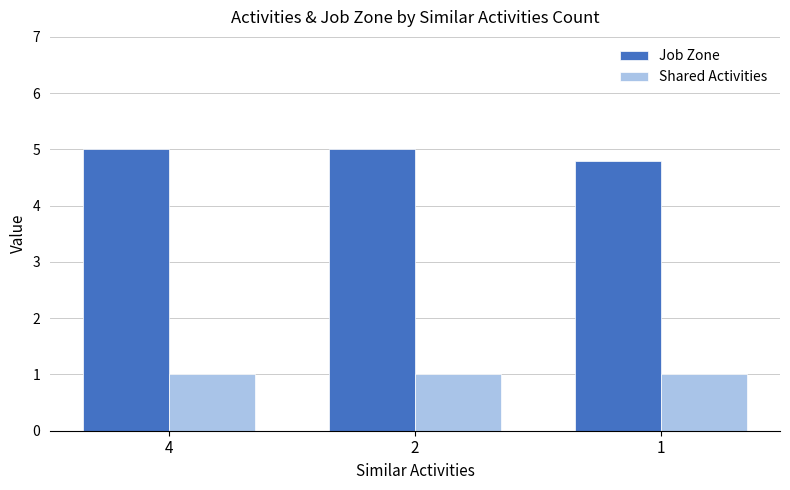

What is the difference between the maximum and minimum values in the Job Zone series?

0.2